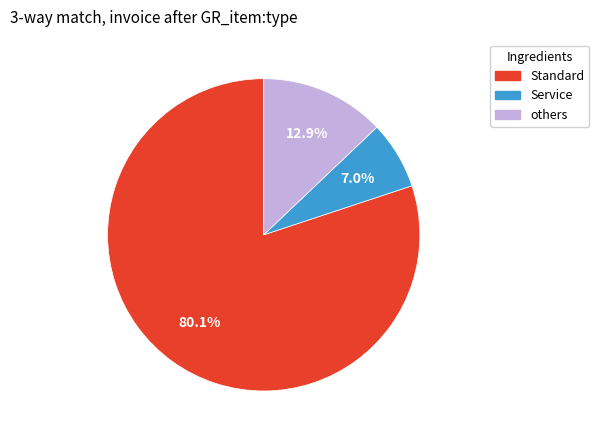

Does any single category account for the majority?

Yes